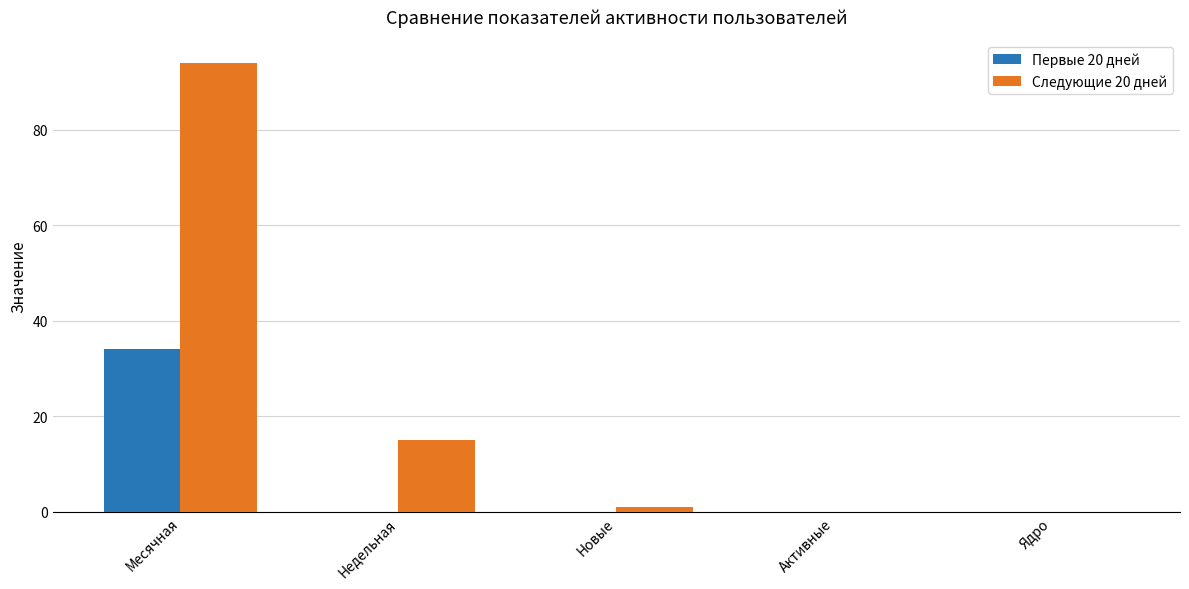

What are all the series names shown in the legend?

Первые 20 дней, Следующие 20 дней